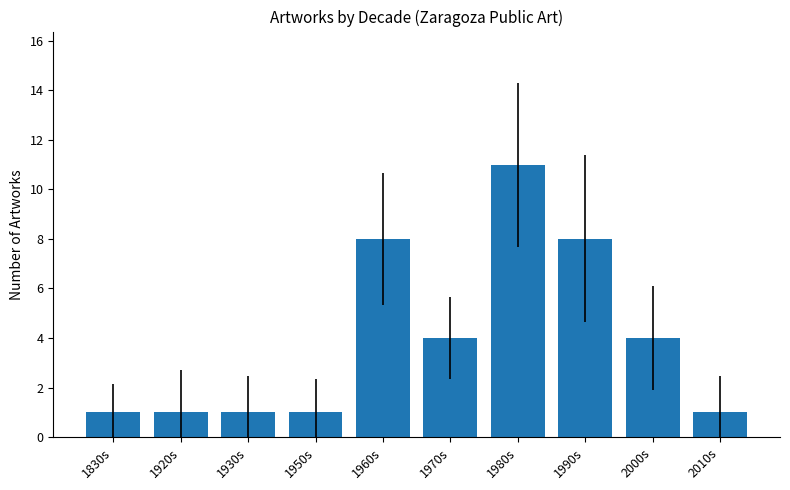

Count the values in the range 1 to 8.

9